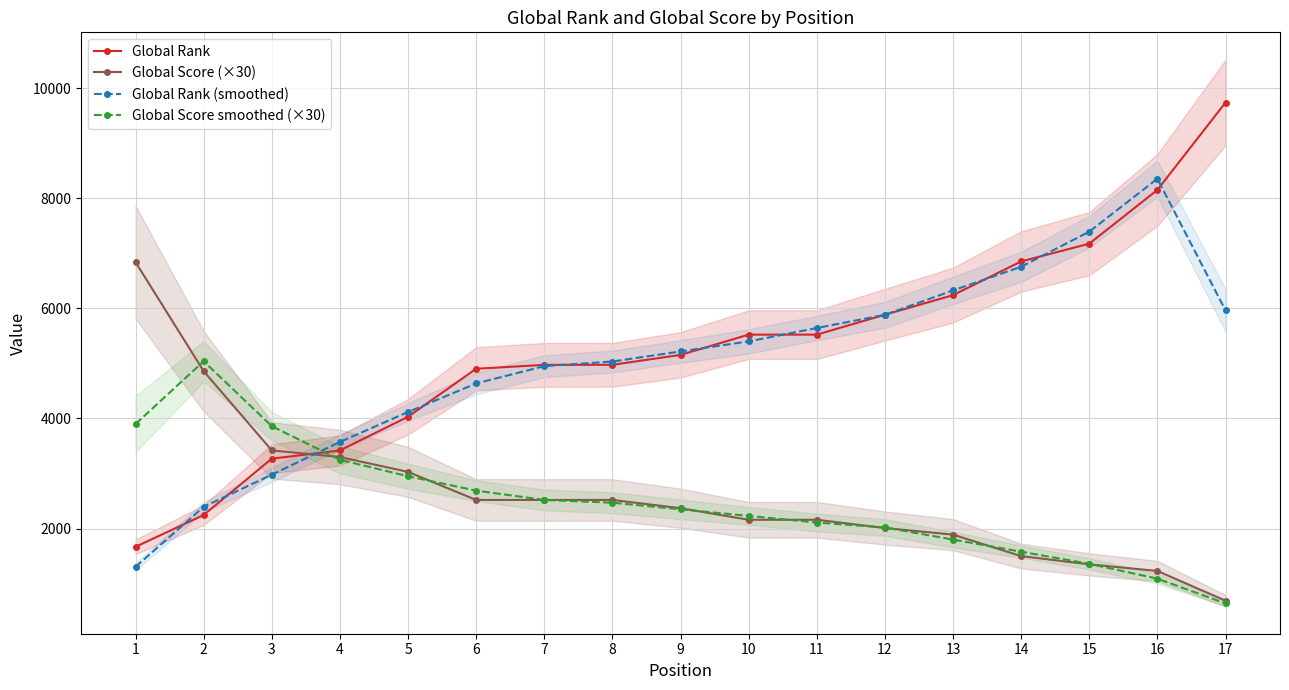

After their last crossing, which series has the higher values: Global Score (×30) or Global Score smoothed (×30)?

Global Score (×30)